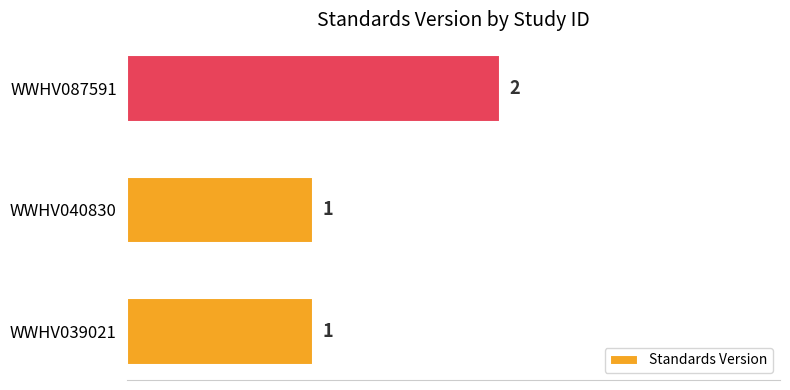

What is the sum of all values?

4